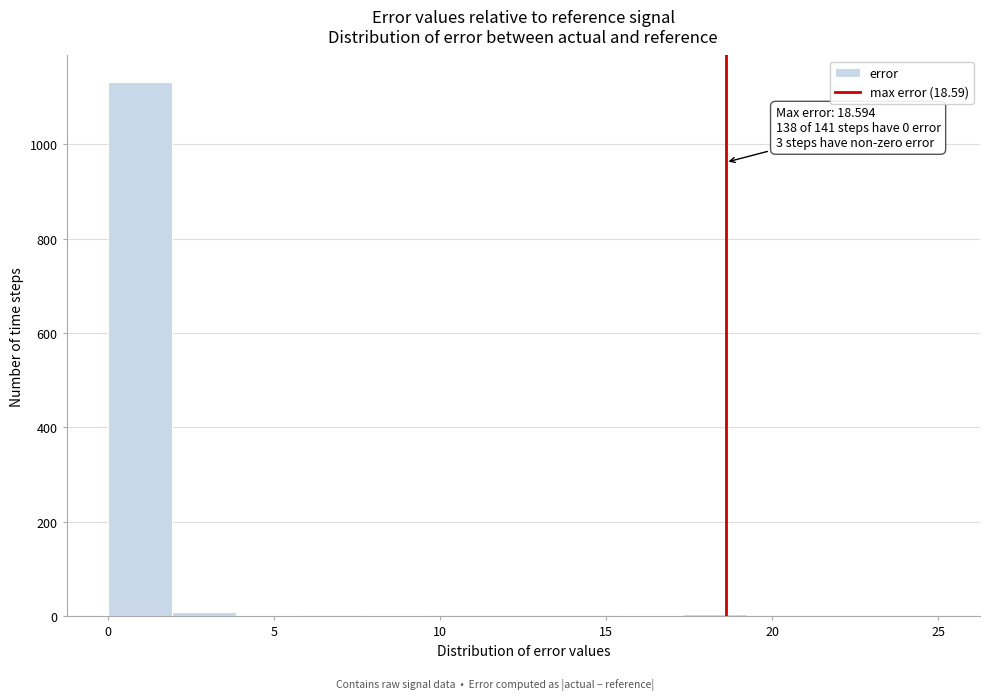

Read against the x-axis, roughly where is the centre of the tallest bar?

1.0